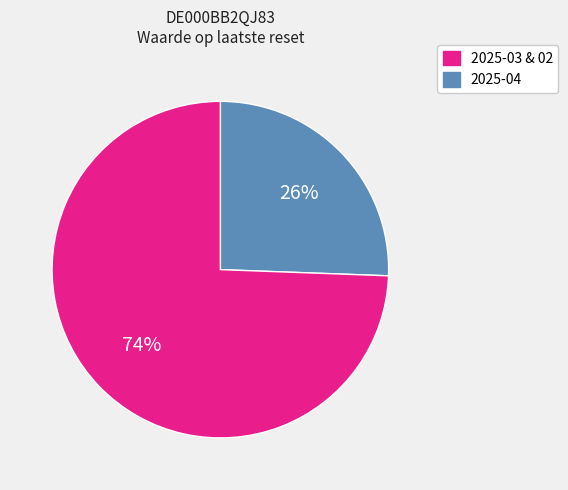

Is there a majority slice in this chart?

Yes